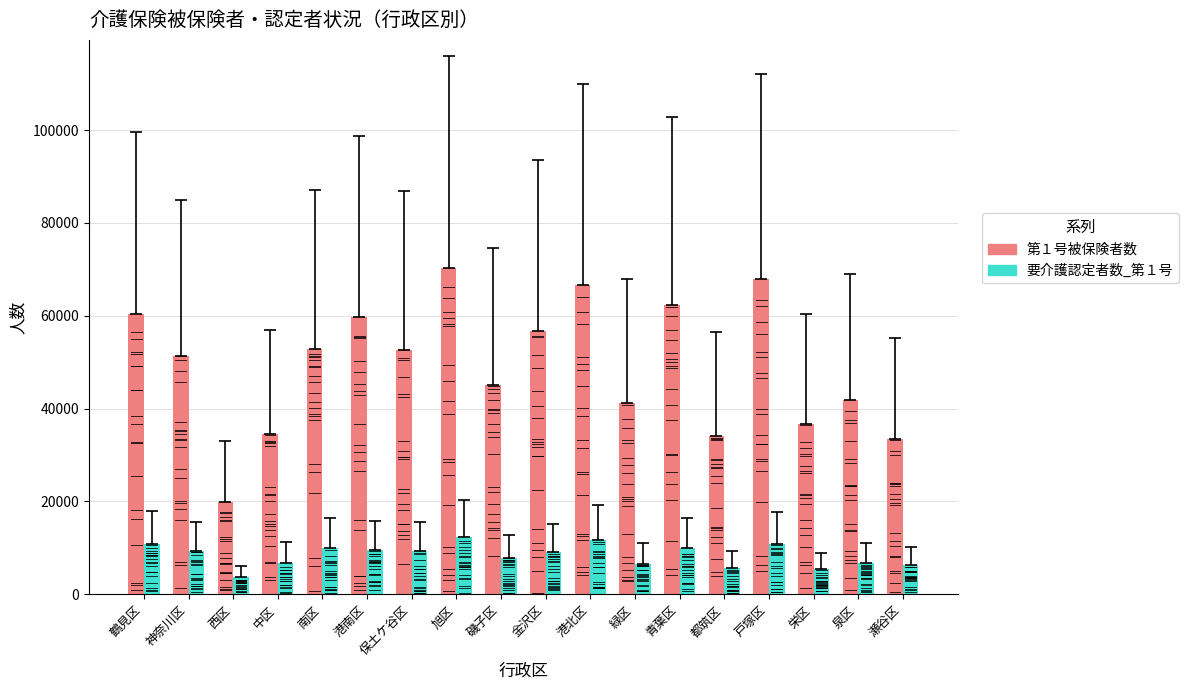

True or false: 第１号被保険者数 has a value of 41792 at 泉区.

True